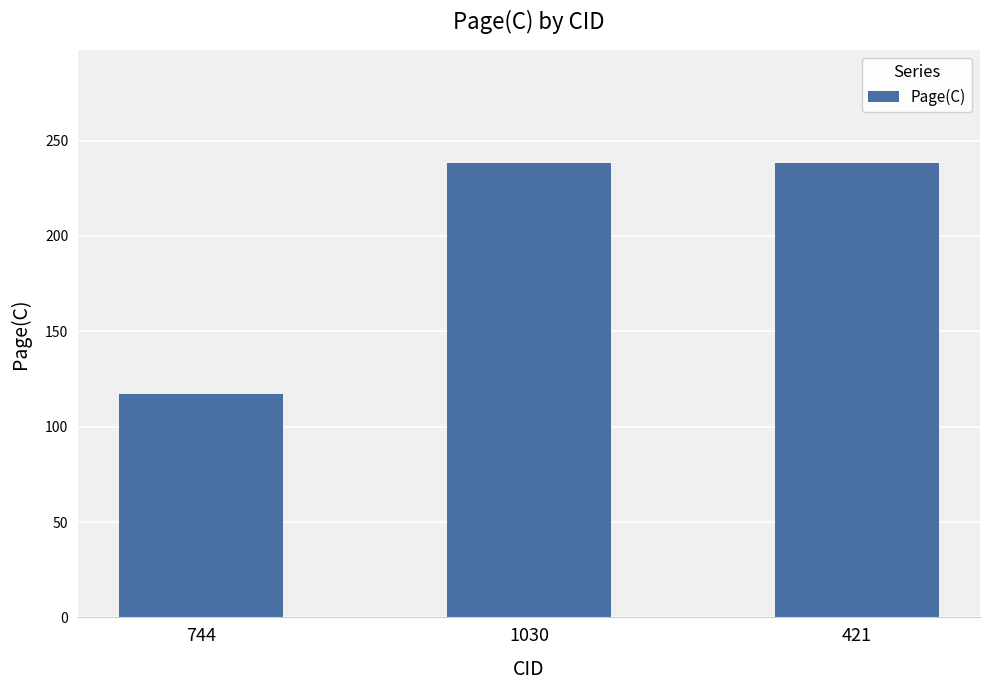

What is the change in value from 744 to 421?

+121